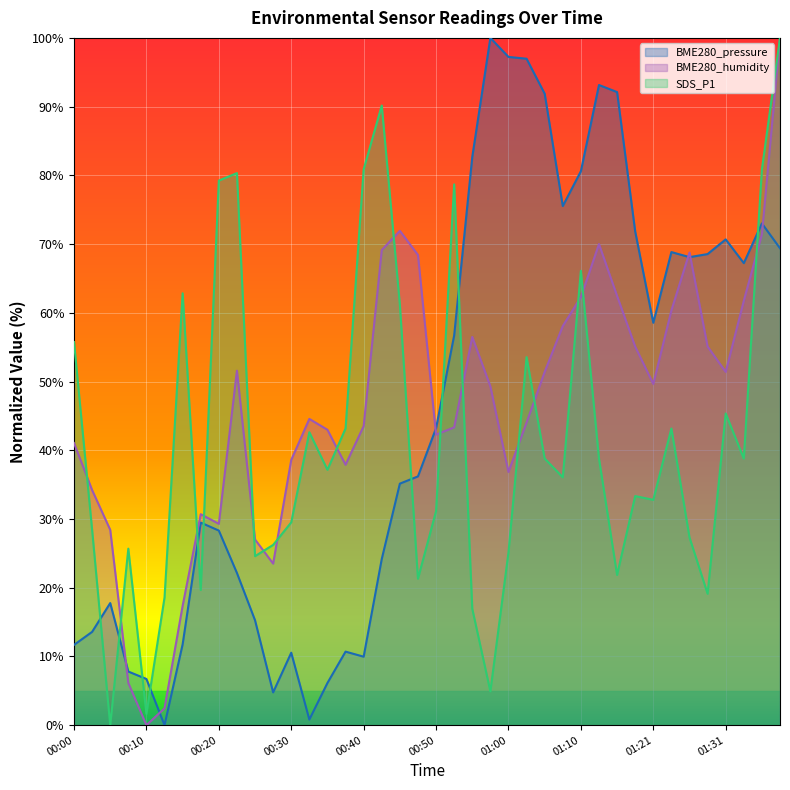

List the series in order of their peak value, highest first.

BME280_pressure, SDS_P1, BME280_humidity